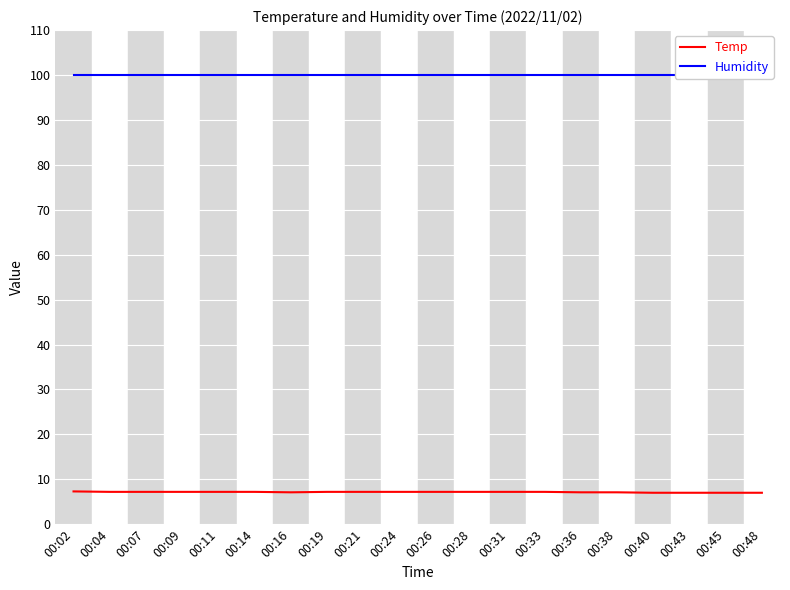

Is the value of Humidity at 00:45 greater than the value of Temp at 00:40?

Yes